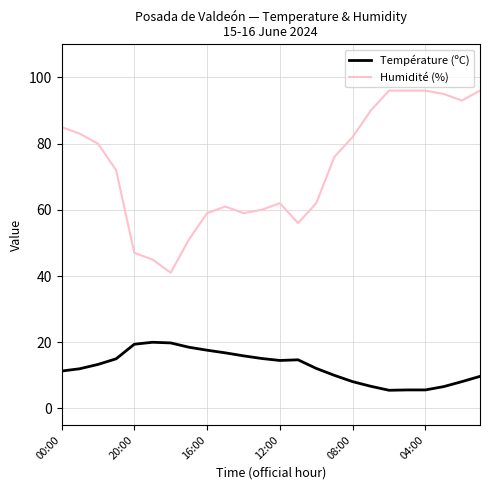

Rank the series by their average value, from lowest to highest.

Température (ºC), Humidité (%)